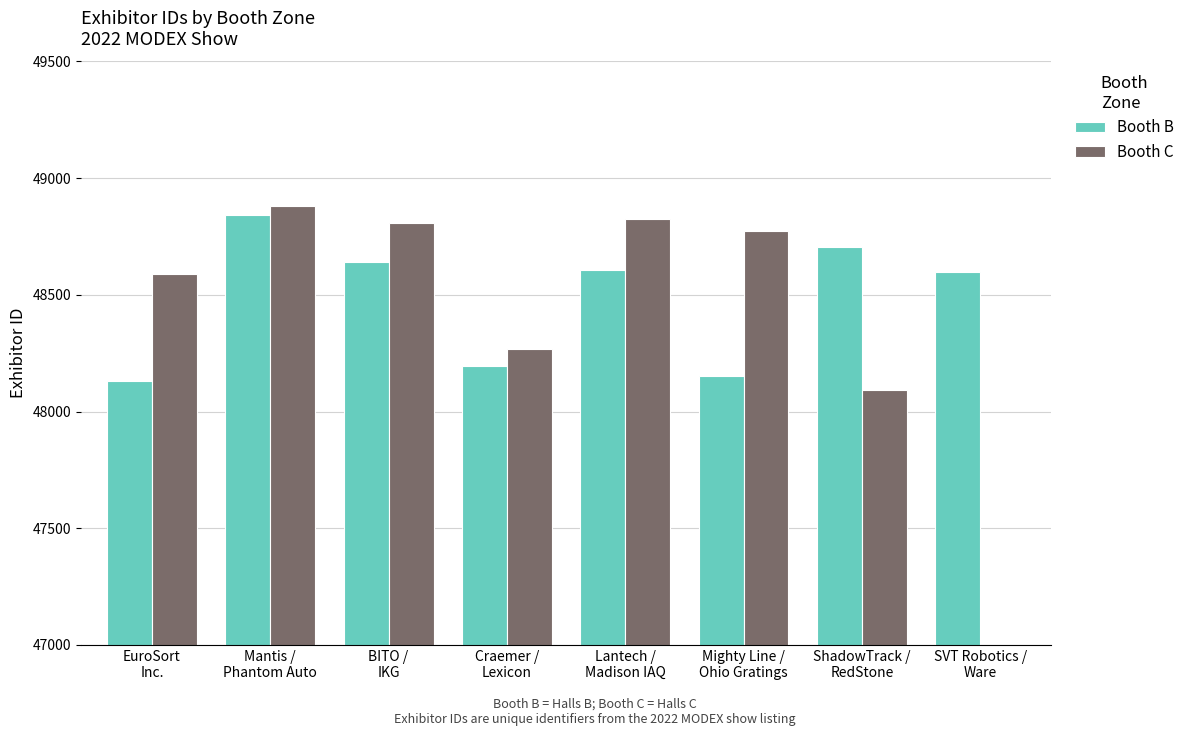

What is the spread (max minus min) of values at ShadowTrack /
RedStone?

609.0